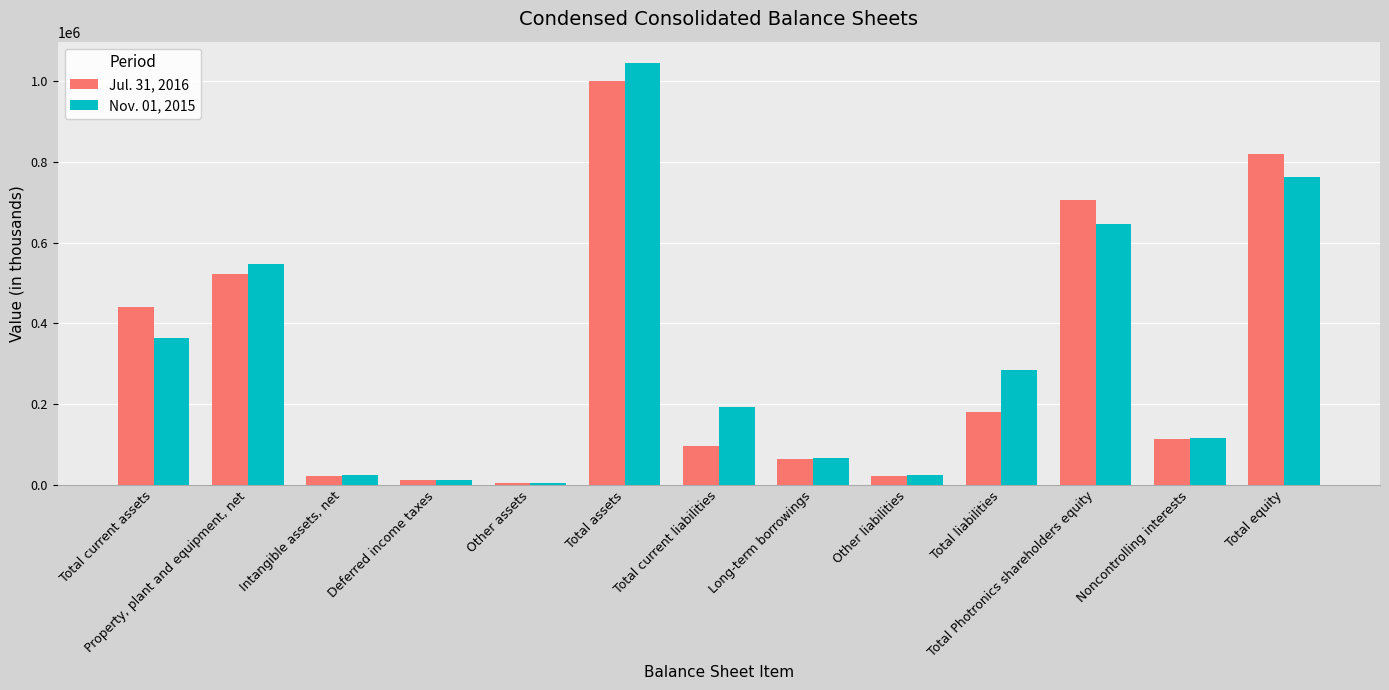

How many groups of bars are there?

13